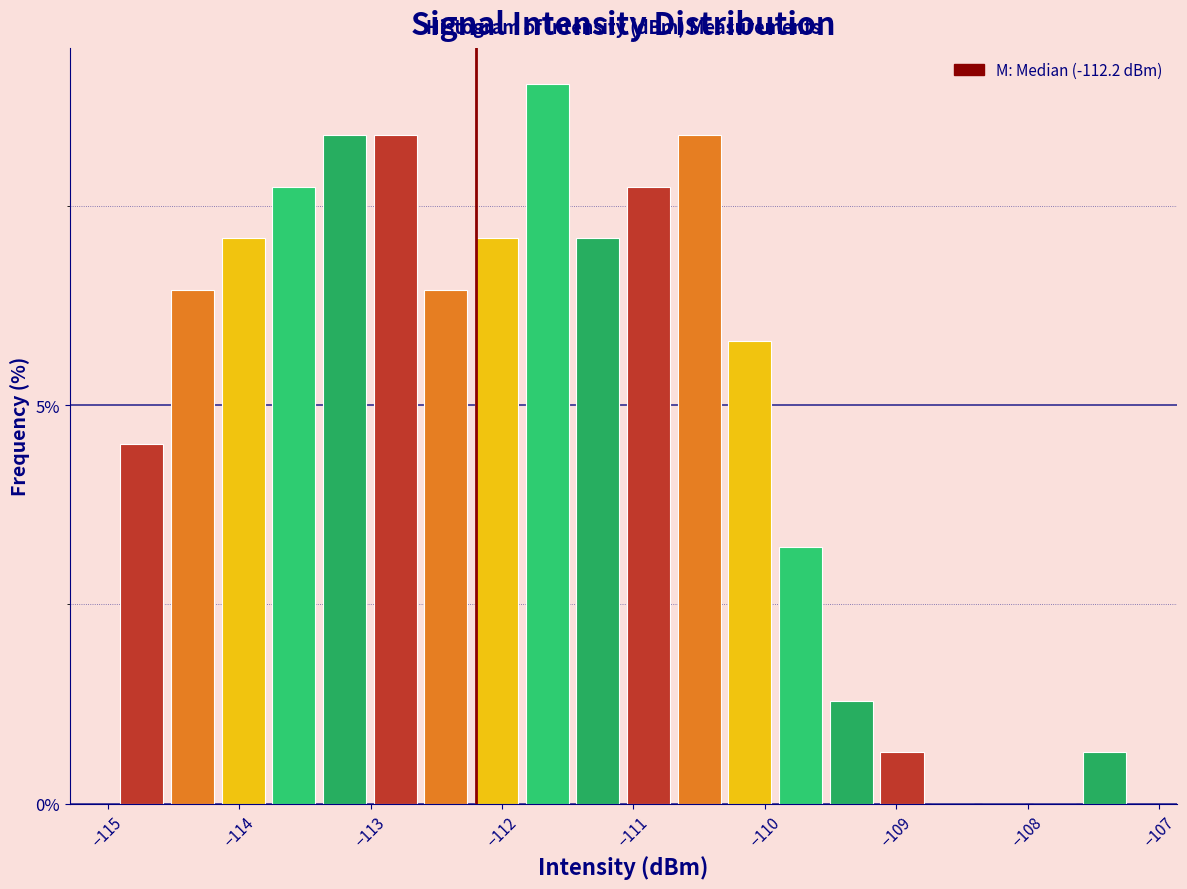

Around what value on the x-axis is the tallest bar? Give the approximate position of its centre, as read against the axis.

-111.7